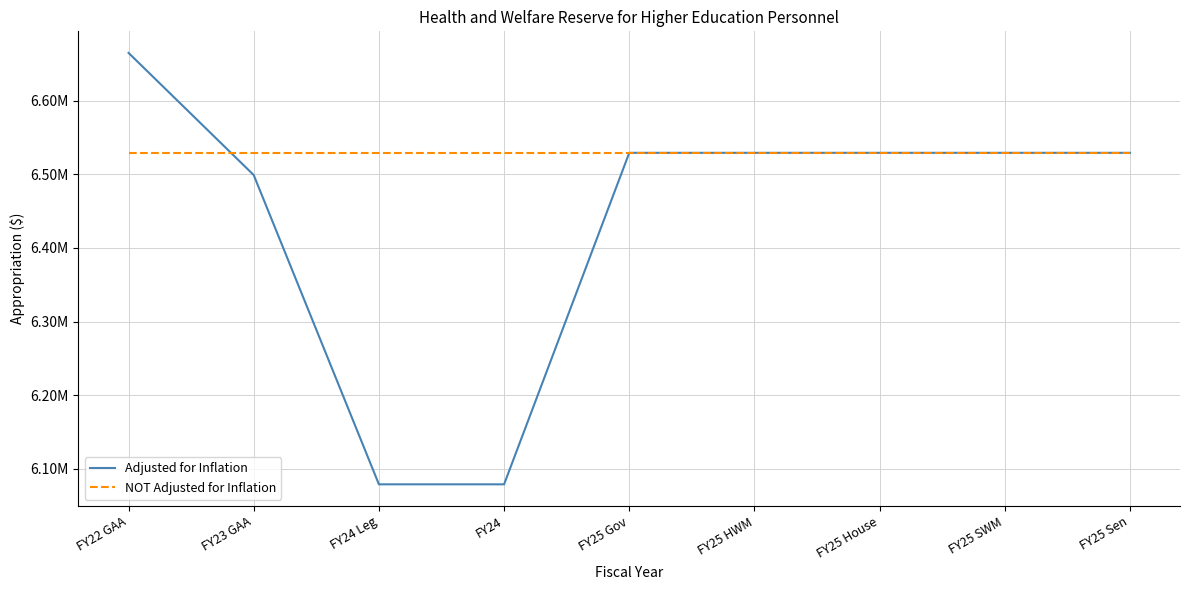

What are all the series names shown in the legend?

Adjusted for Inflation, NOT Adjusted for Inflation